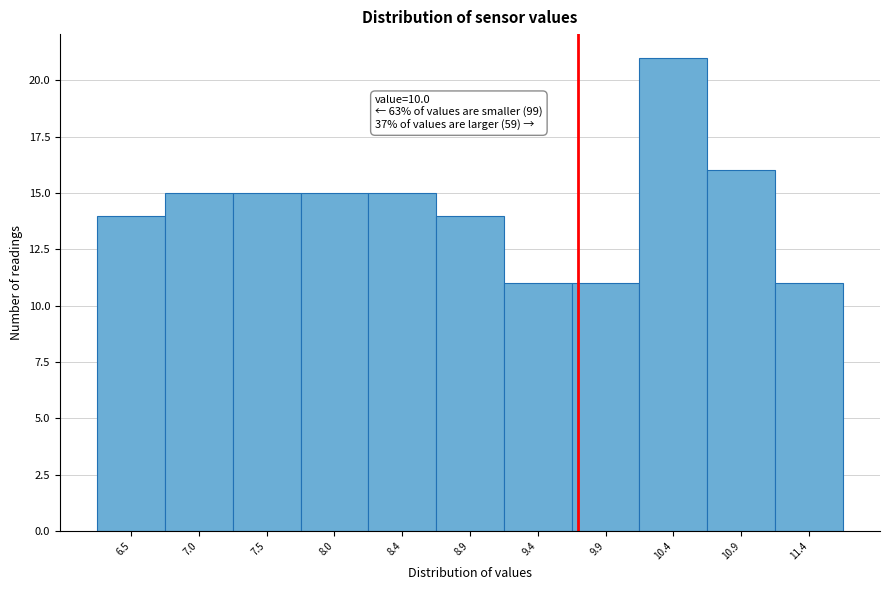

Reading left to right, extract all data points from this chart.

6.5=14	7.0=15	7.5=15	8.0=15	8.4=15	8.9=14	9.4=11	9.9=11	10.4=21	10.9=16	11.4=11